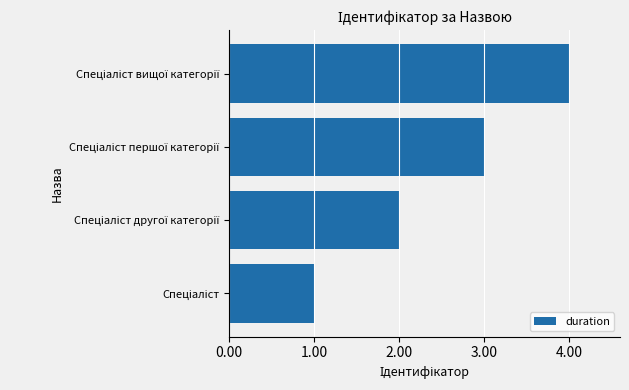

What is the difference between the maximum and minimum values?

3